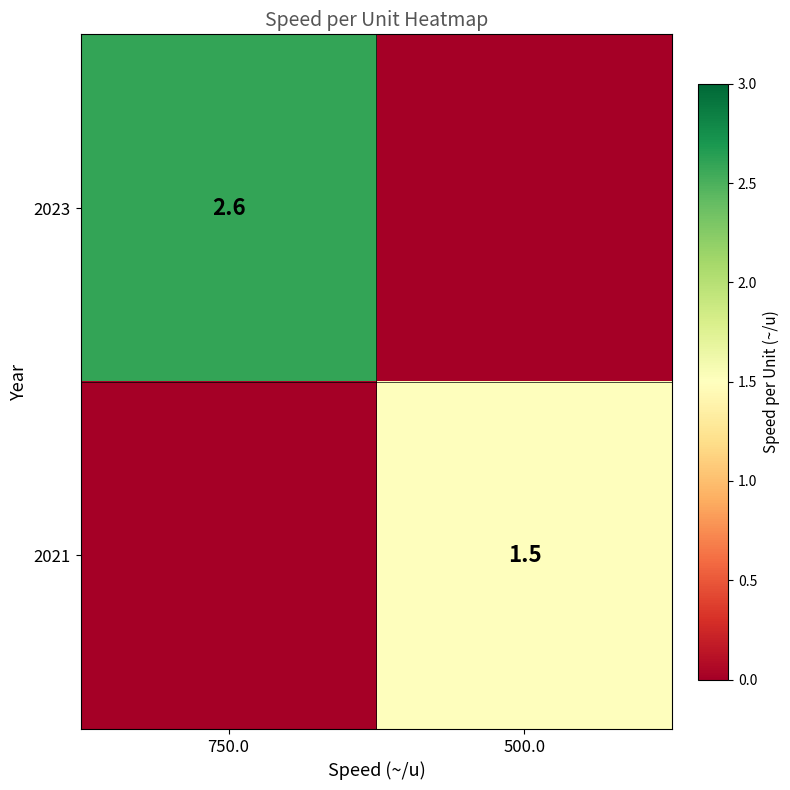

True or false: 2021 has a value of 1.5 at 500.0.

True